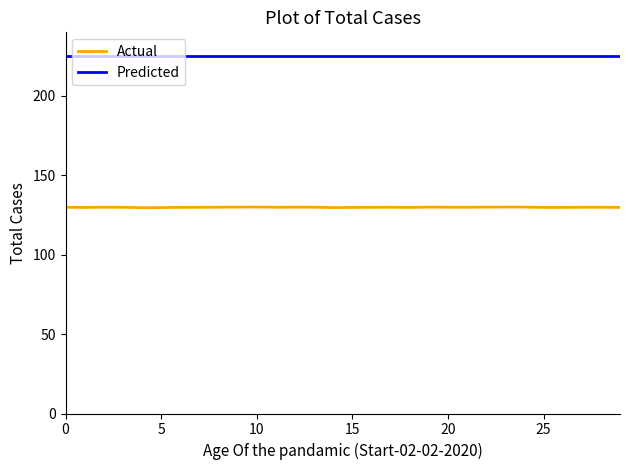

True or false: Actual and Predicted intersect in this chart.

False